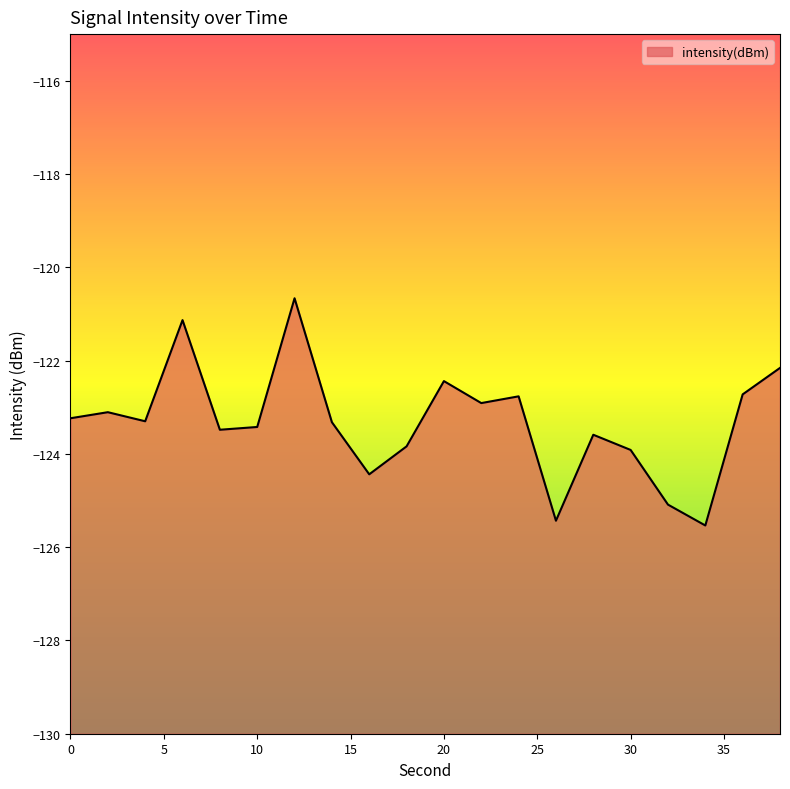

The chart shows a value of -123.9 at 30. True or false?

True